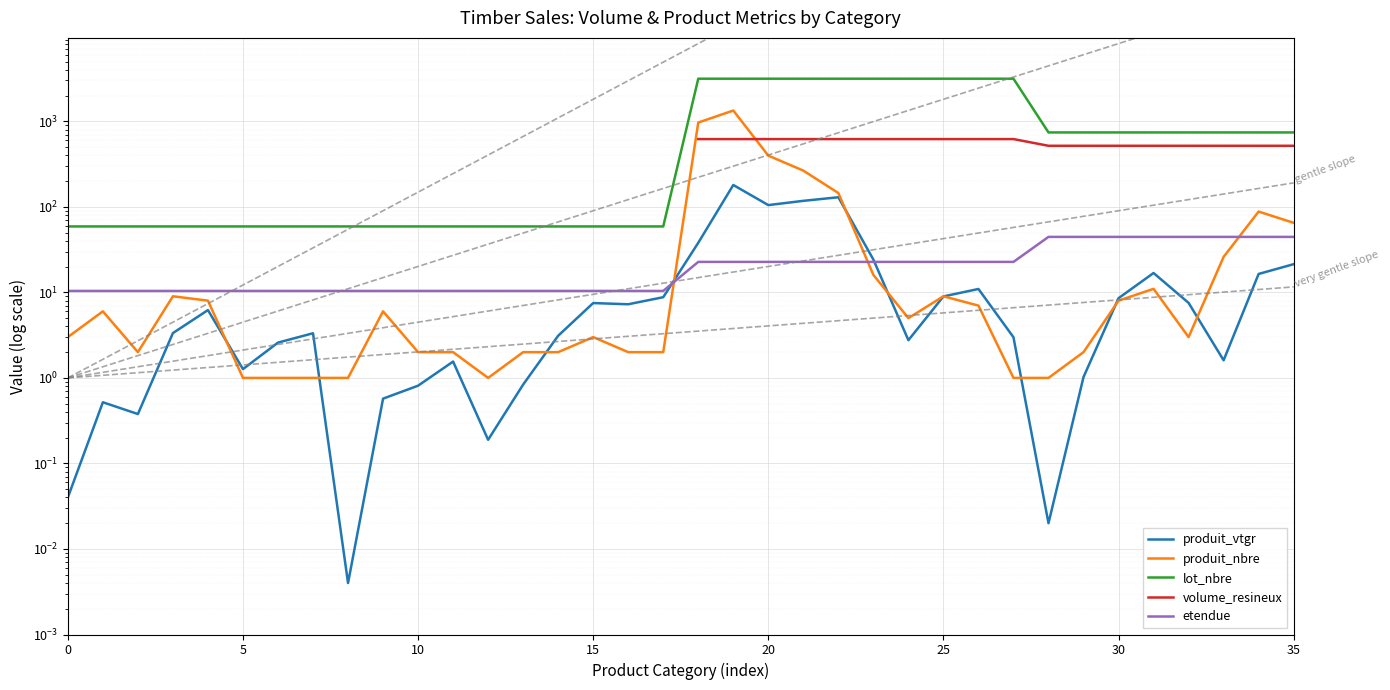

The etendue series shows 14.2 at 8. True or false?

False